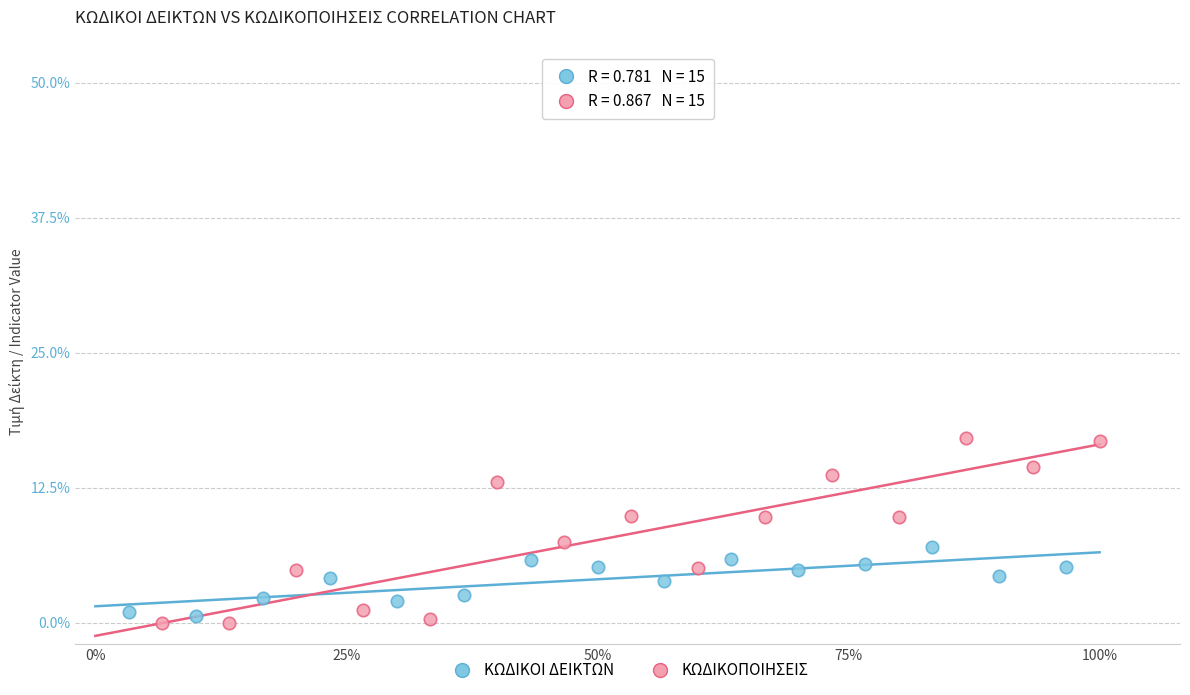

Which series contains the highest Y value?

ΚΩΔΙΚΟΠΟΙΗΣΕΙΣ